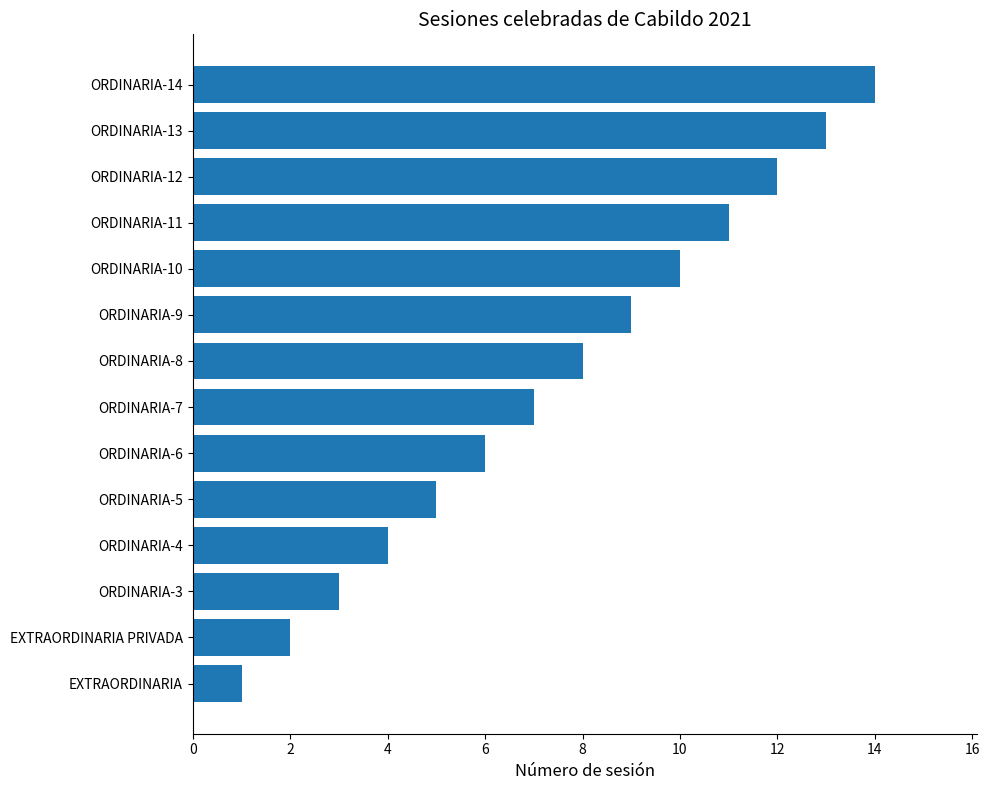

Rank the categories by value from lowest to highest.

EXTRAORDINARIA, EXTRAORDINARIA PRIVADA, ORDINARIA-3, ORDINARIA-4, ORDINARIA-5, ORDINARIA-6, ORDINARIA-7, ORDINARIA-8, ORDINARIA-9, ORDINARIA-10, ORDINARIA-11, ORDINARIA-12, ORDINARIA-13, ORDINARIA-14